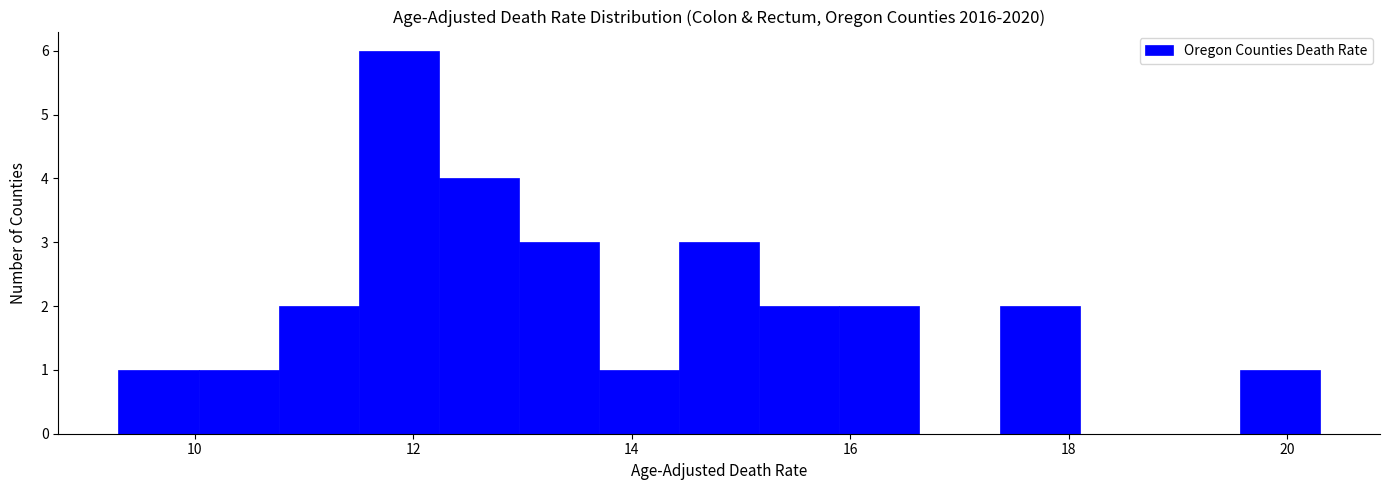

Around what value on the x-axis is the tallest bar? Give the approximate position of its centre, as read against the axis.

11.8